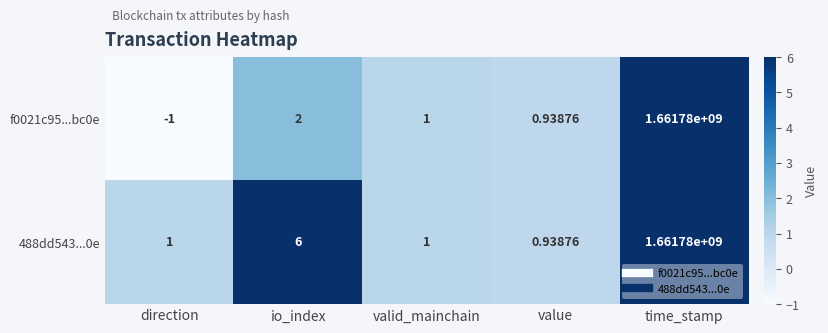

At how many categories does at least one series exceed 1637930948?

1